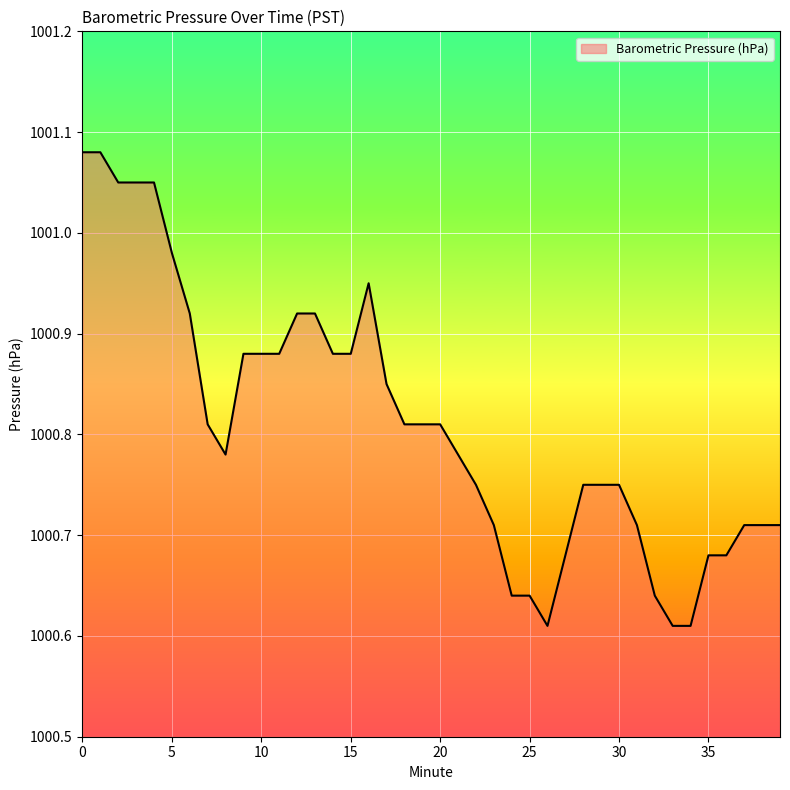

What is the difference between the maximum and minimum values?

0.5